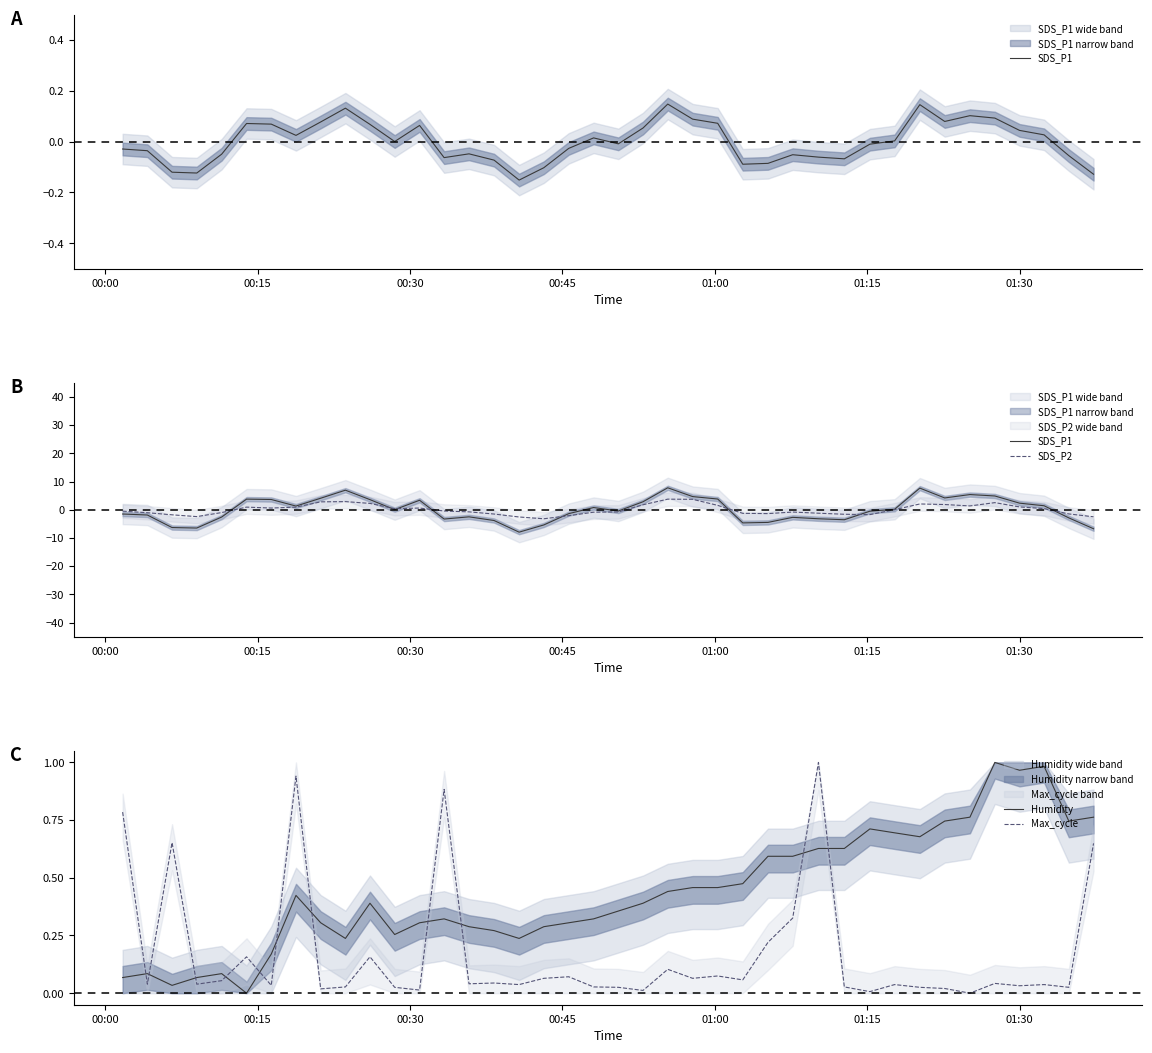

At how many categories does at least one series exceed -3?

40